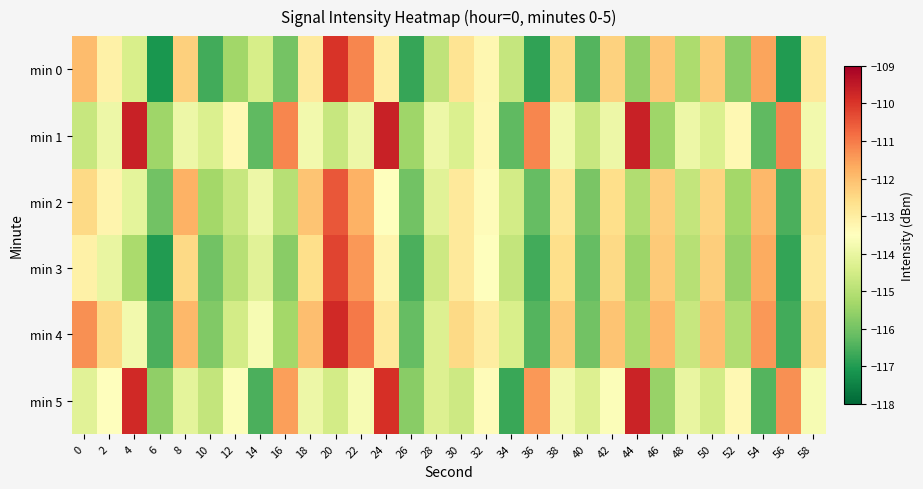

Reading left to right, list all the values displayed in this chart.

min 0: 0=-112.0	2=-113.1	4=-114.4	6=-117.1	8=-112.3	10=-116.6	12=-115.3	14=-114.4	16=-116.0	18=-112.9	20=-110.0	22=-111.2	24=-113.0	26=-116.8	28=-114.9	30=-112.7	32=-113.3	34=-114.7	36=-116.8	38=-112.5	40=-116.4	42=-112.4	44=-115.5	46=-112.1	48=-115.2	50=-112.2	52=-115.7	54=-111.6	56=-117.0	58=-112.9
min 1: 0=-114.7	2=-113.9	4=-109.6	6=-115.4	8=-113.9	10=-114.3	12=-113.3	14=-116.3	16=-111.2	18=-113.8	20=-114.7	22=-113.9	24=-109.6	26=-115.4	28=-113.9	30=-114.3	32=-113.3	34=-116.3	36=-111.2	38=-113.8	40=-114.7	42=-113.9	44=-109.6	46=-115.4	48=-113.9	50=-114.3	52=-113.3	54=-116.3	56=-111.2	58=-113.8
min 2: 0=-112.5	2=-113.2	4=-114.1	6=-116.0	8=-111.8	10=-115.3	12=-114.7	14=-113.9	16=-115.0	18=-112.1	20=-110.5	22=-111.8	24=-113.5	26=-116.0	28=-114.2	30=-112.9	32=-113.4	34=-114.5	36=-116.2	38=-112.8	40=-115.9	42=-112.6	44=-115.1	46=-112.3	48=-114.8	50=-112.4	52=-115.3	54=-111.9	56=-116.5	58=-112.7
min 3: 0=-113.1	2=-114.0	4=-115.2	6=-117.0	8=-112.5	10=-116.0	12=-115.0	14=-114.2	16=-115.7	18=-112.6	20=-110.2	22=-111.4	24=-113.2	26=-116.5	28=-114.6	30=-112.9	32=-113.5	34=-114.8	36=-116.6	38=-112.6	40=-116.2	42=-112.5	44=-115.4	46=-112.2	48=-115.0	50=-112.3	52=-115.5	54=-111.7	56=-116.8	58=-112.9
min 4: 0=-111.3	2=-112.5	4=-113.8	6=-116.5	8=-111.9	10=-115.8	12=-114.5	14=-113.7	16=-115.3	18=-112.0	20=-109.8	22=-111.0	24=-112.9	26=-116.2	28=-114.3	30=-112.5	32=-113.0	34=-114.4	36=-116.4	38=-112.2	40=-116.0	42=-112.1	44=-115.2	46=-111.9	48=-114.7	50=-112.0	52=-115.1	54=-111.4	56=-116.6	58=-112.5
min 5: 0=-114.2	2=-113.5	4=-109.8	6=-115.6	8=-114.1	10=-114.8	12=-113.6	14=-116.5	16=-111.5	18=-113.9	20=-114.5	22=-113.7	24=-109.9	26=-115.7	28=-114.3	30=-114.6	32=-113.4	34=-116.7	36=-111.4	38=-113.8	40=-114.3	42=-113.6	44=-109.7	46=-115.5	48=-114.0	50=-114.5	52=-113.3	54=-116.4	56=-111.3	58=-113.7